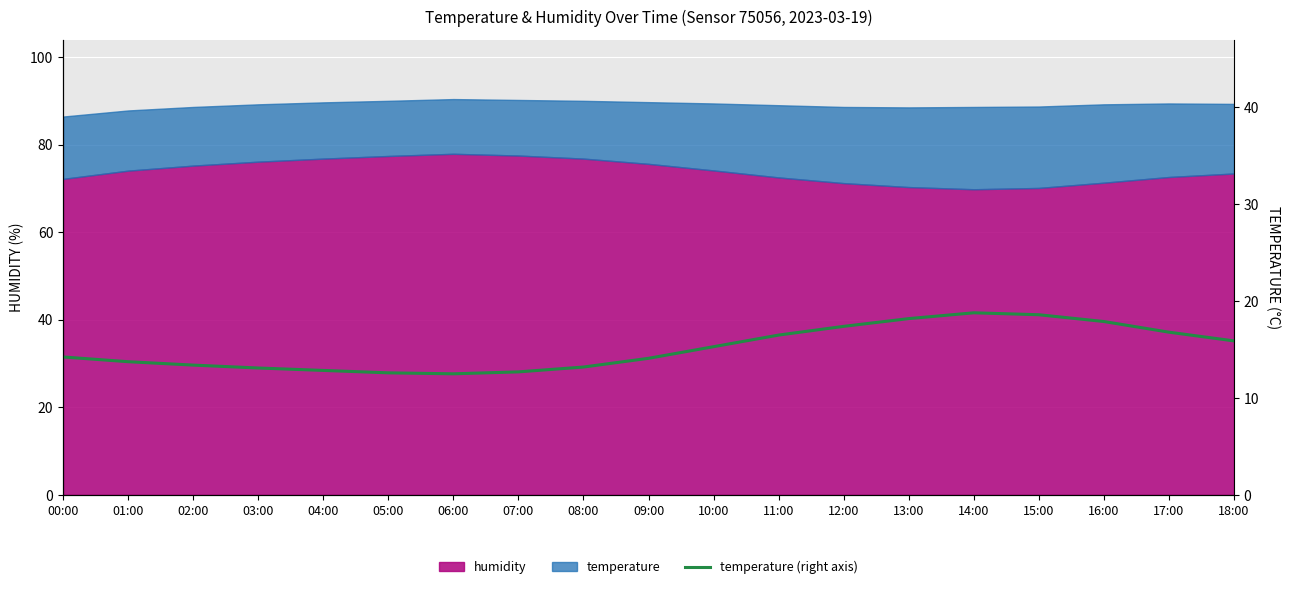

What is the maximum value shown in the chart?

18.8